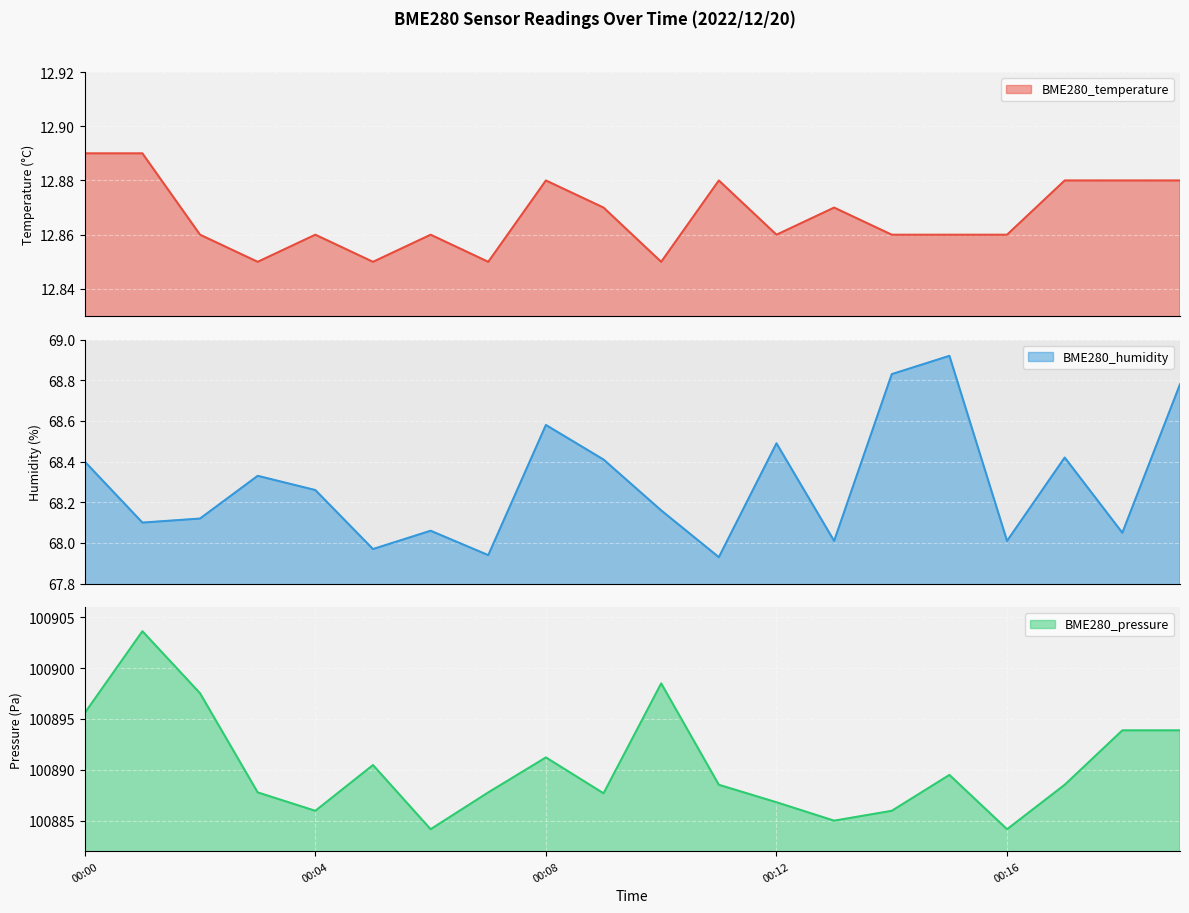

What is the maximum value for BME280_pressure?

100903.6